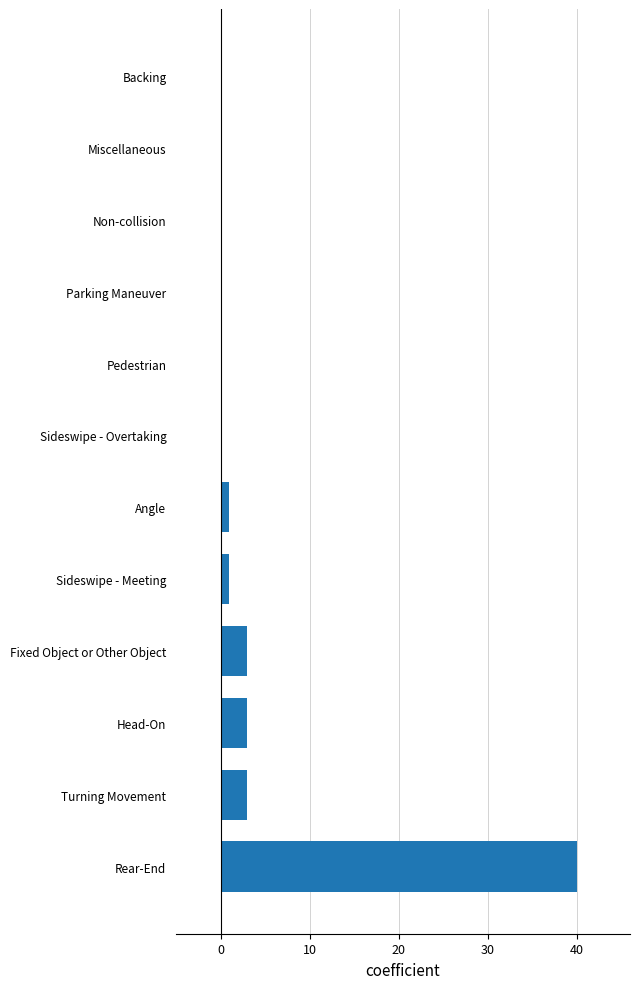

How many data points does each series have?

12